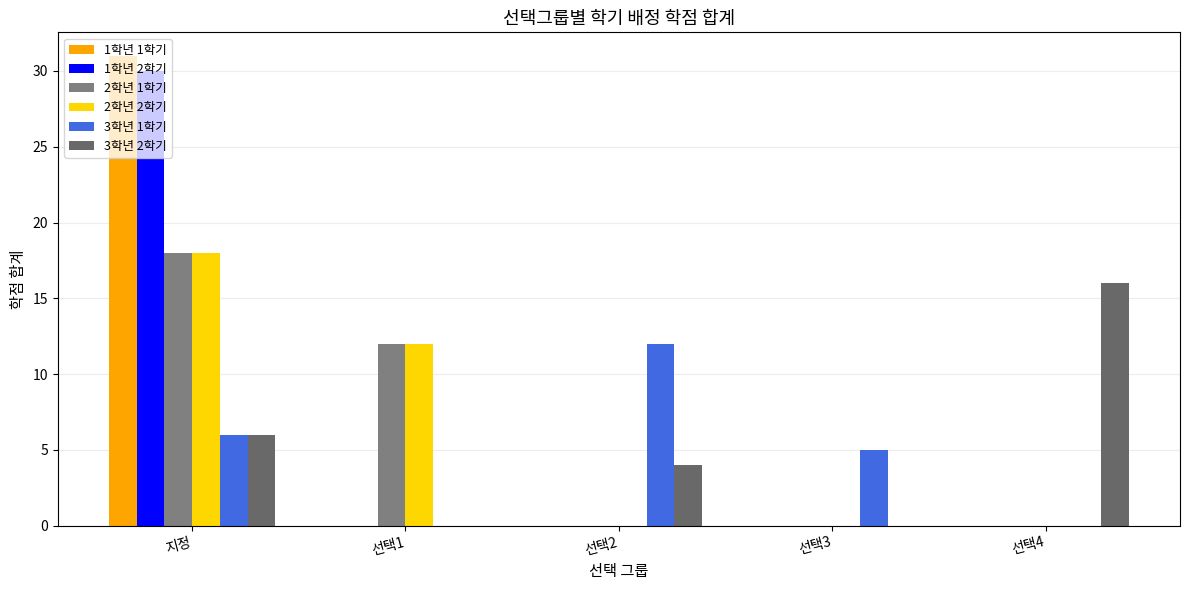

Does the chart contain stacked bars?

No